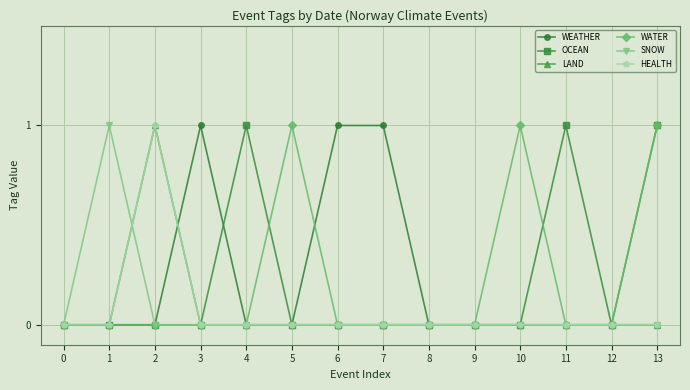

Reading right to left, transcribe all the data shown in this chart.

WEATHER: 0	0	0	0	0	0	1	1	0	0	1	0	0	0
OCEAN: 1	0	1	0	0	0	0	0	0	1	0	0	0	0
LAND: 0	0	0	0	0	0	0	0	0	0	0	1	0	0
WATER: 1	0	0	1	0	0	0	0	1	0	0	0	0	0
SNOW: 0	0	0	0	0	0	0	0	0	0	0	0	1	0
HEALTH: 0	0	0	0	0	0	0	0	0	0	0	1	0	0